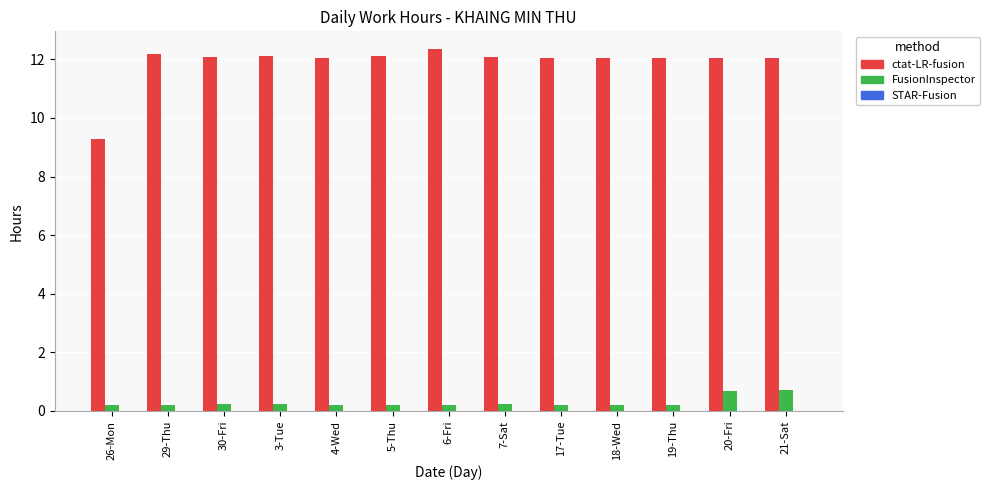

Are the bars horizontal?

No